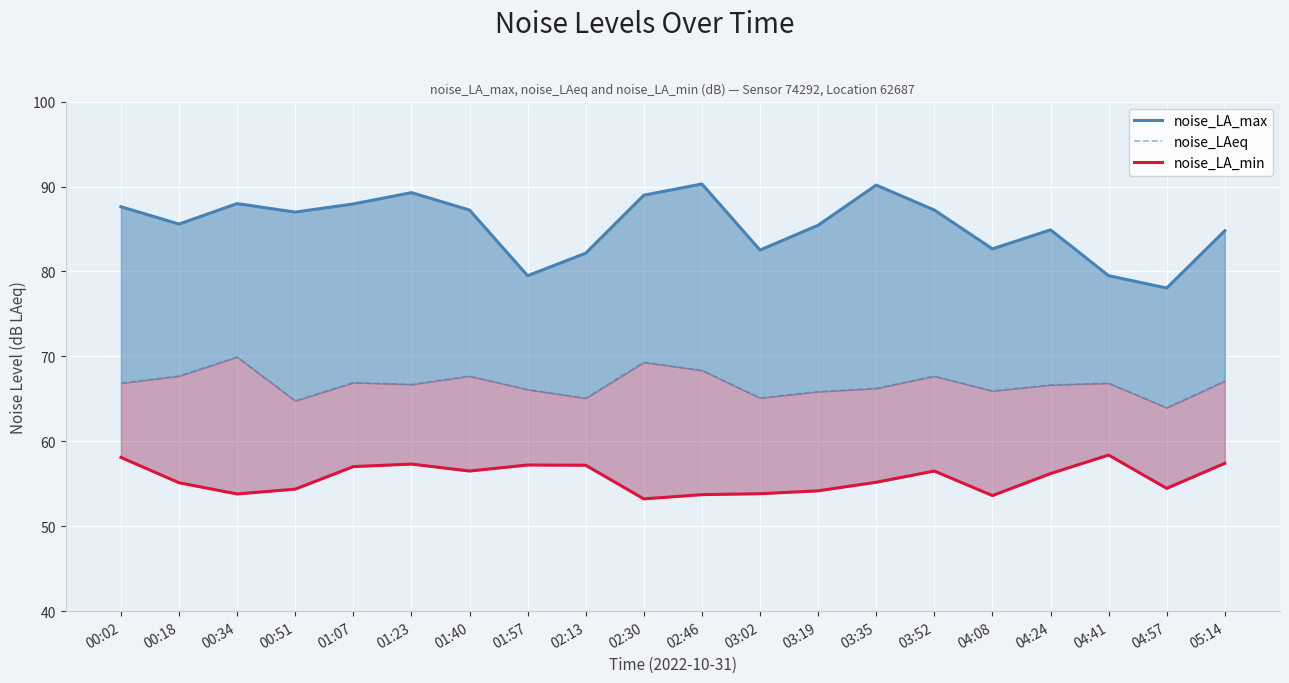

Rank the series by their average value, from lowest to highest.

noise_LA_min, noise_LAeq, noise_LA_max